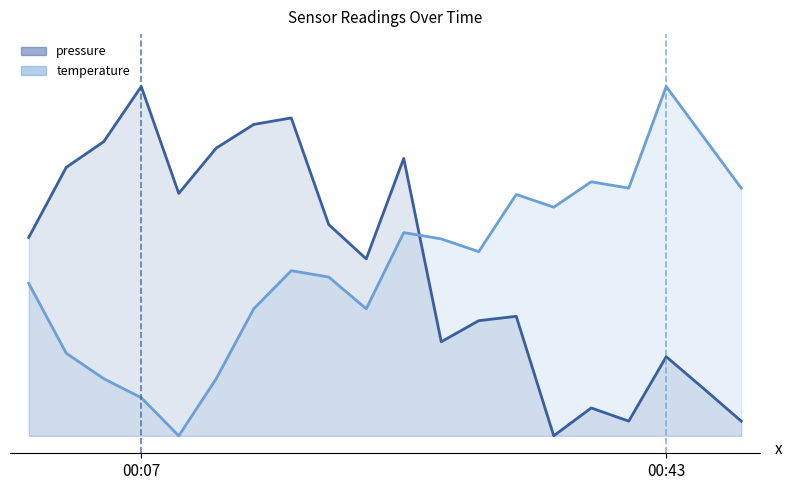

What is the total value across all series at 00:33?

1.0